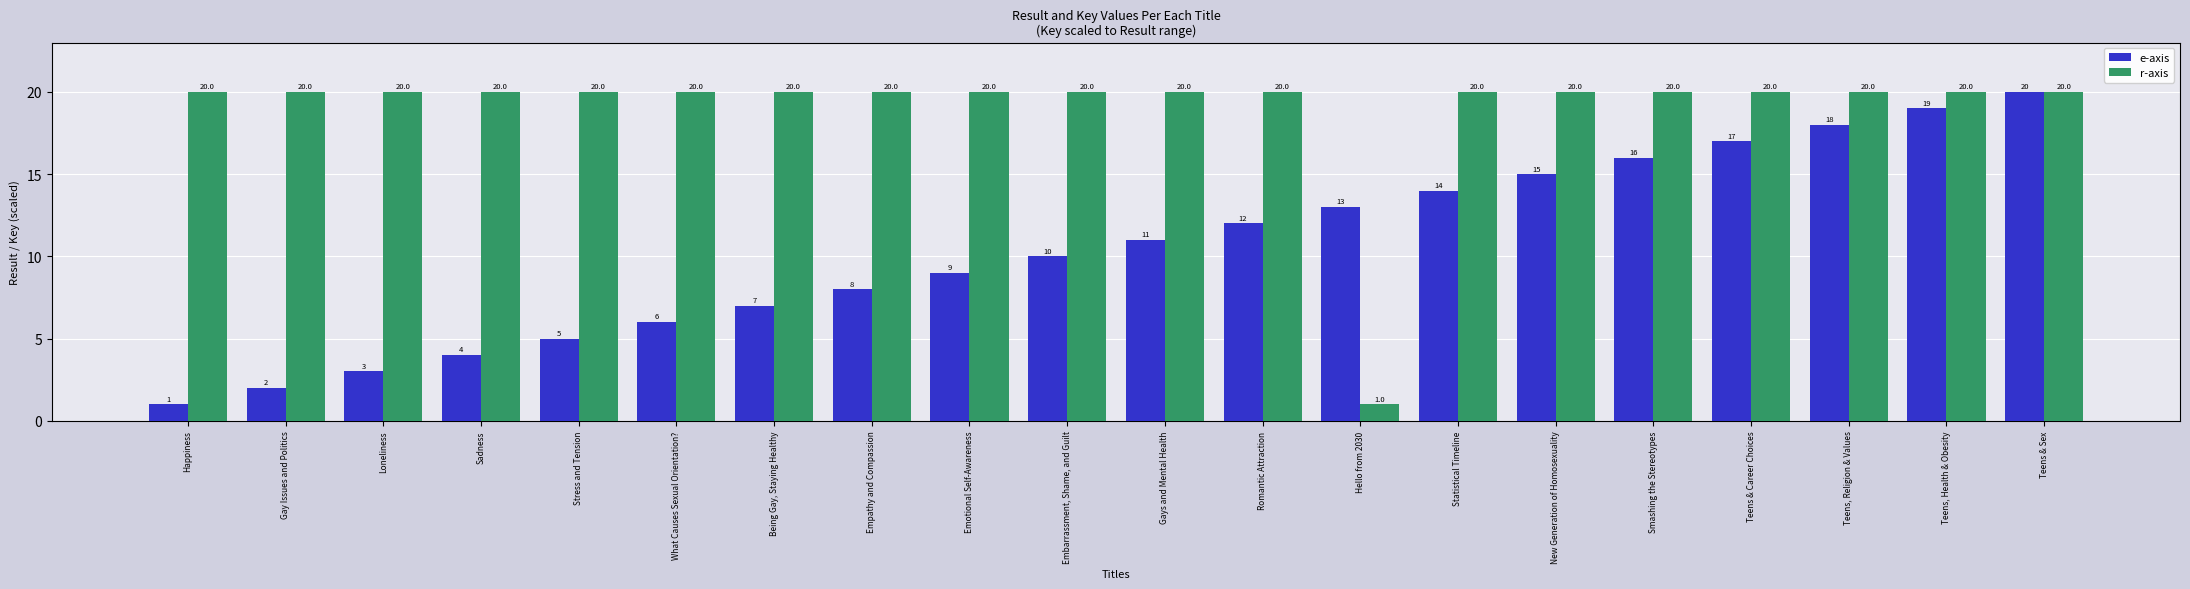

What is the smallest value displayed?

1.0